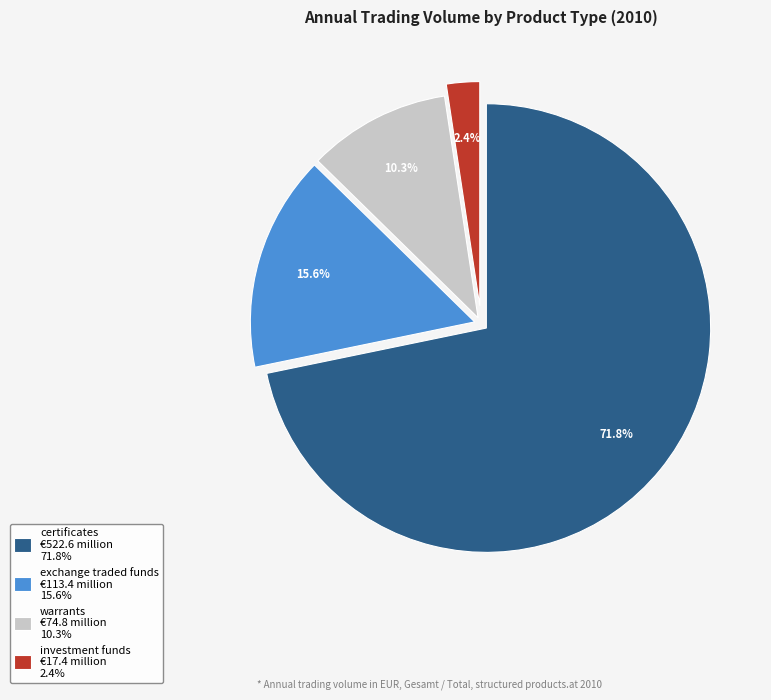

To the nearest percent, what portion does certificates represent?

72%